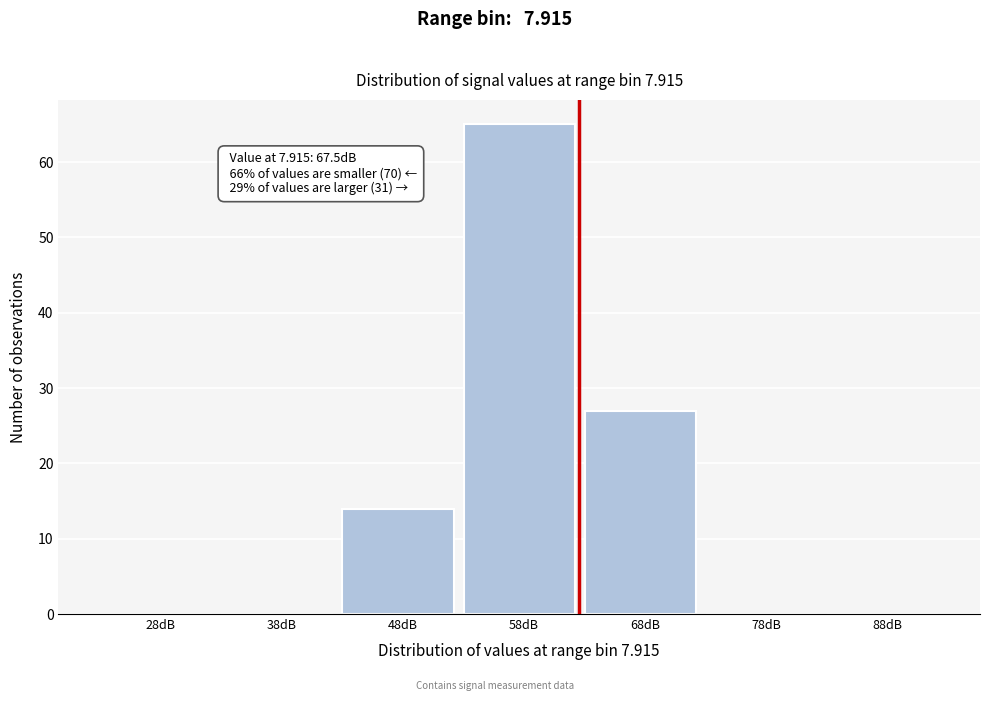

Reading left to right, what are all the values shown in this chart?

28dB=0	38dB=0	48dB=14	58dB=65	68dB=27	78dB=0	88dB=0